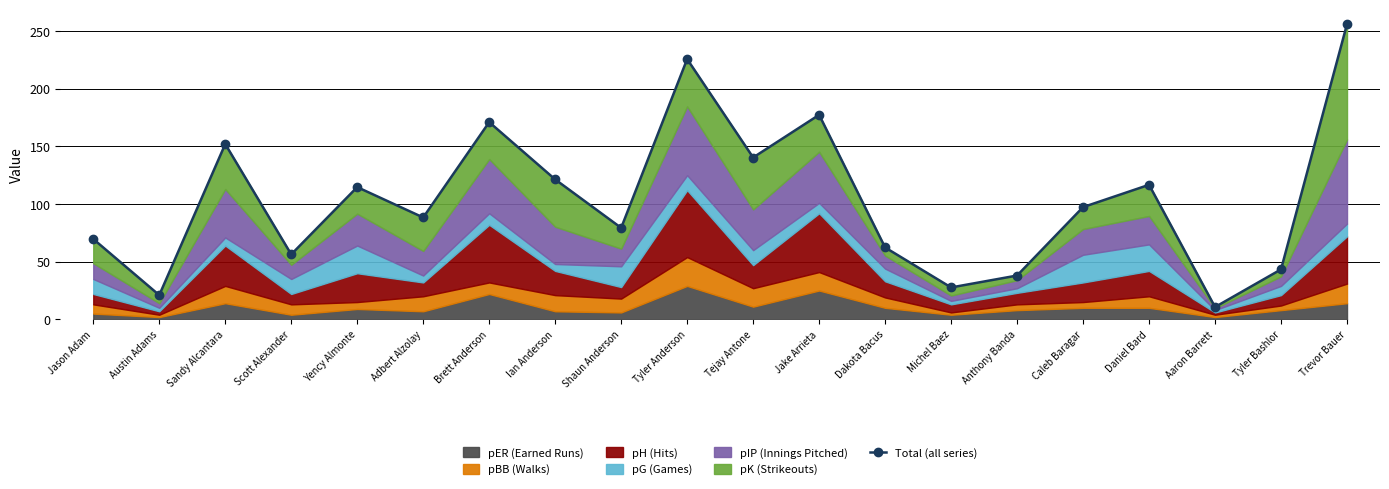

Between Jake Arrieta and Scott Alexander, which is larger?

Jake Arrieta